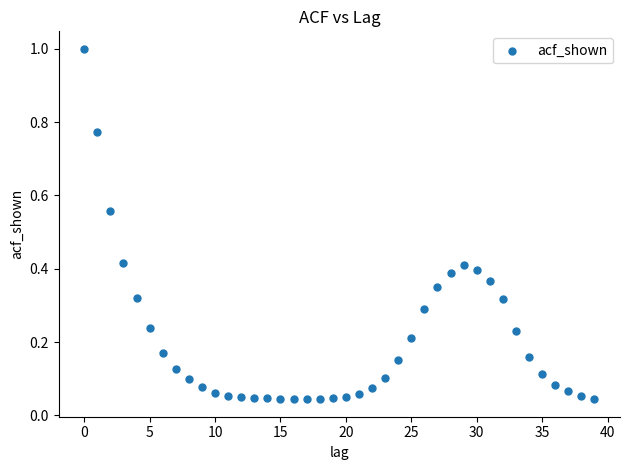

What is the range of Y values (max minus min)?

1.0